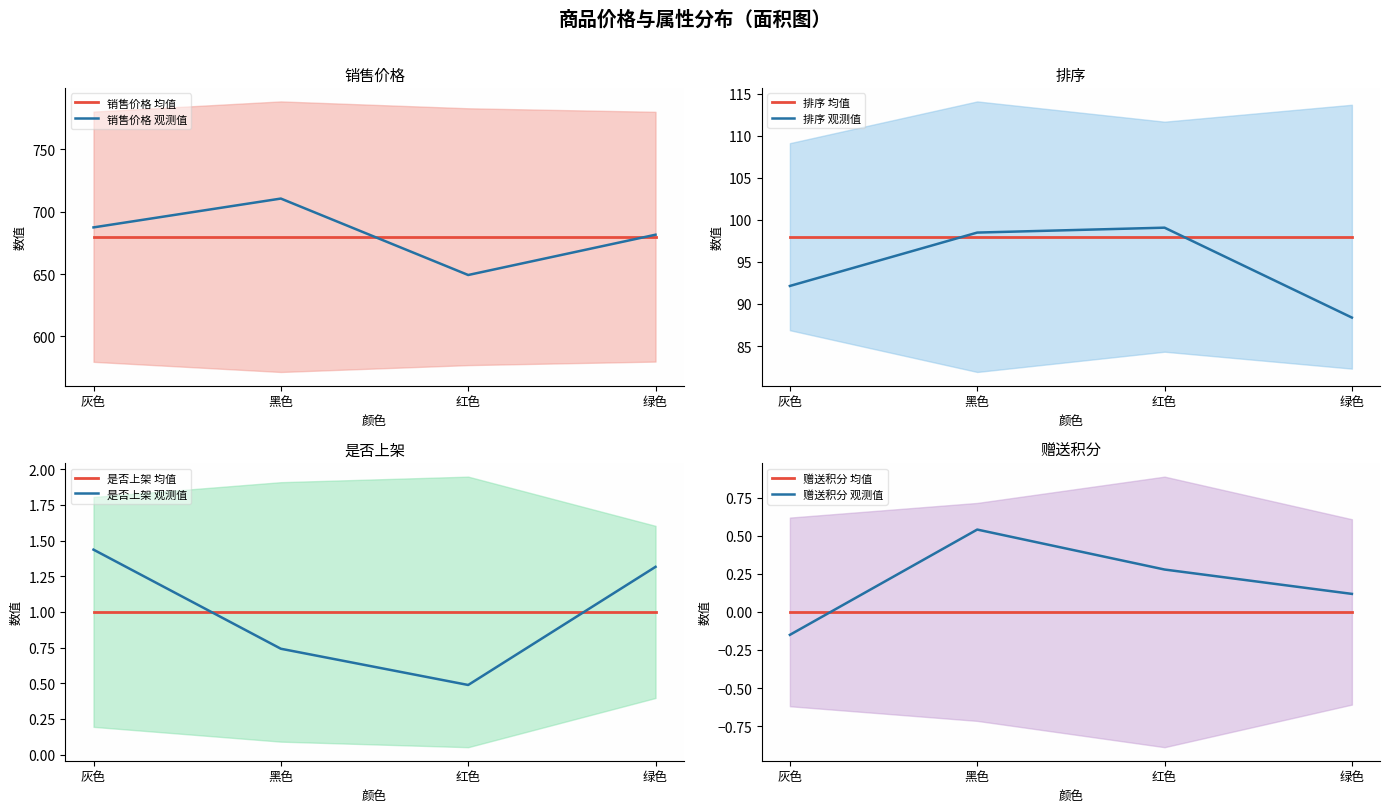

Count the number of categories in the chart.

4